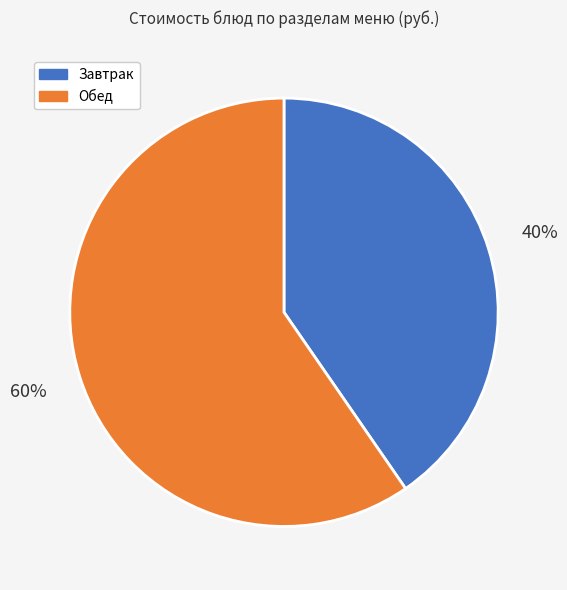

Does any single category account for the majority?

Yes